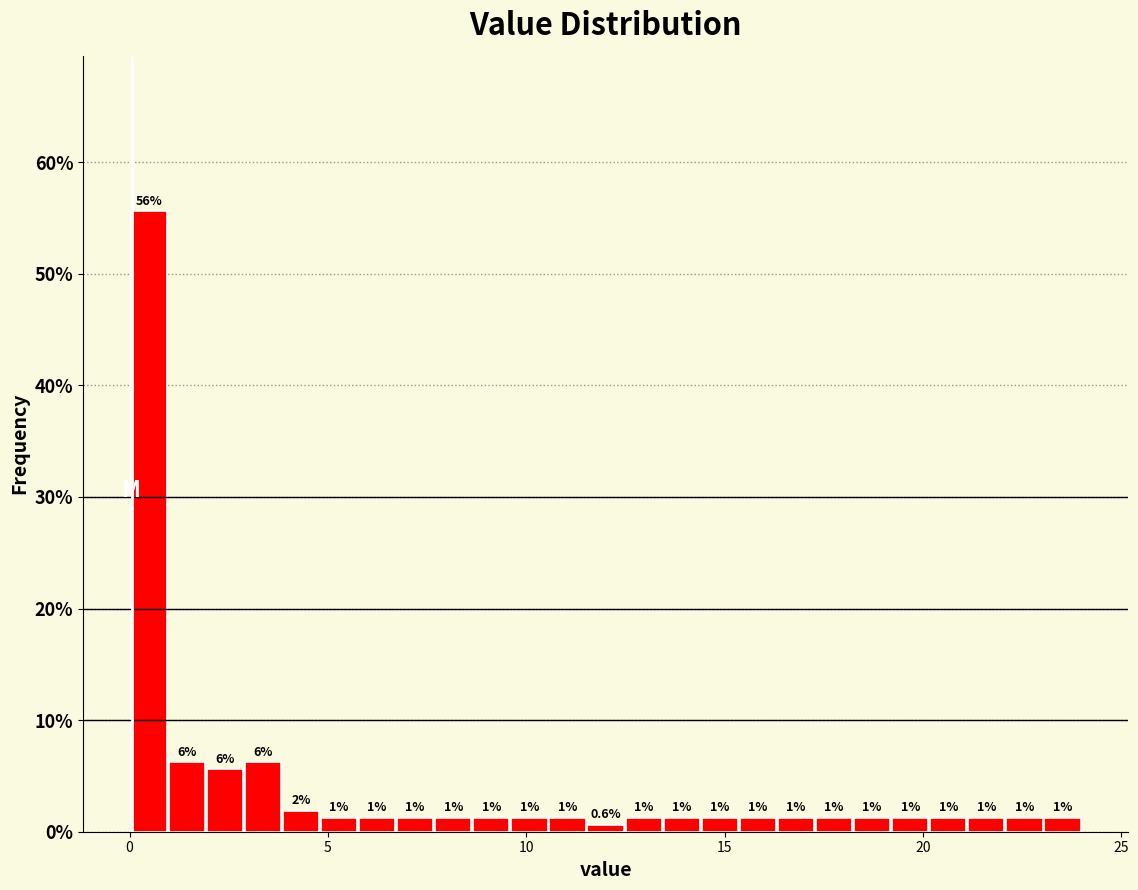

Around what value on the x-axis is the tallest bar? Give the approximate position of its centre, as read against the axis.

0.5